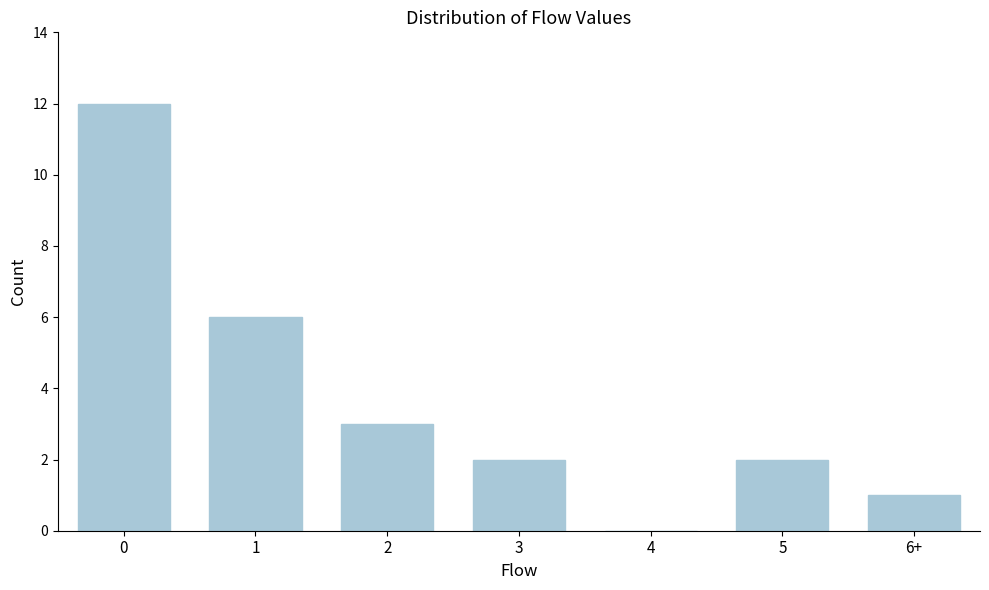

Reading right to left, transcribe all the data shown in this chart.

6+=1	5=2	4=0	3=2	2=3	1=6	0=12